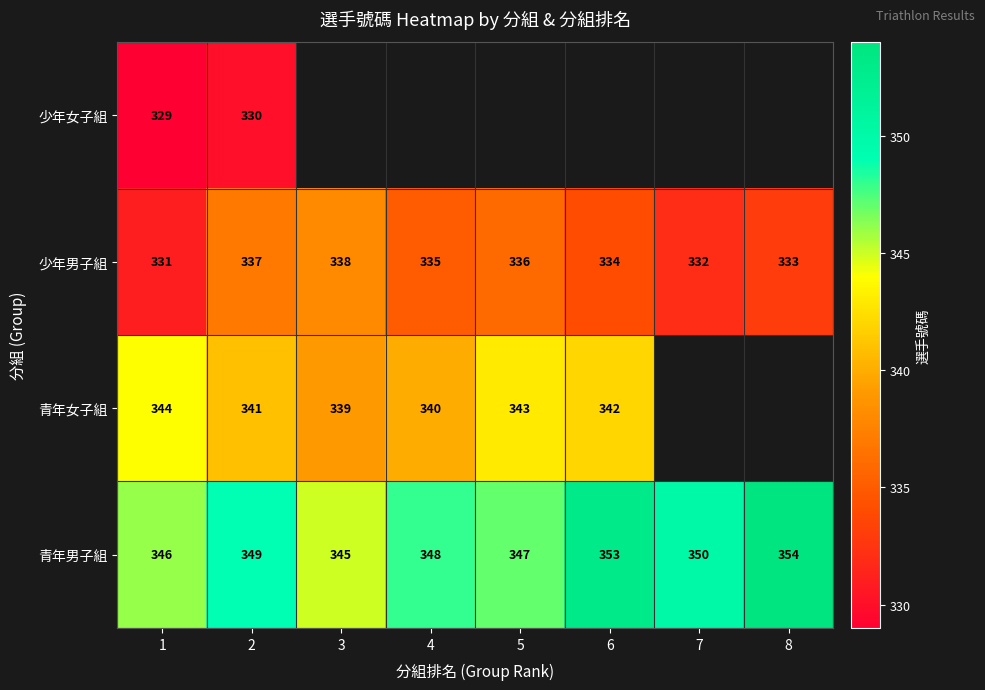

Is it true that 青年女子組 equals 342 at 6?

True